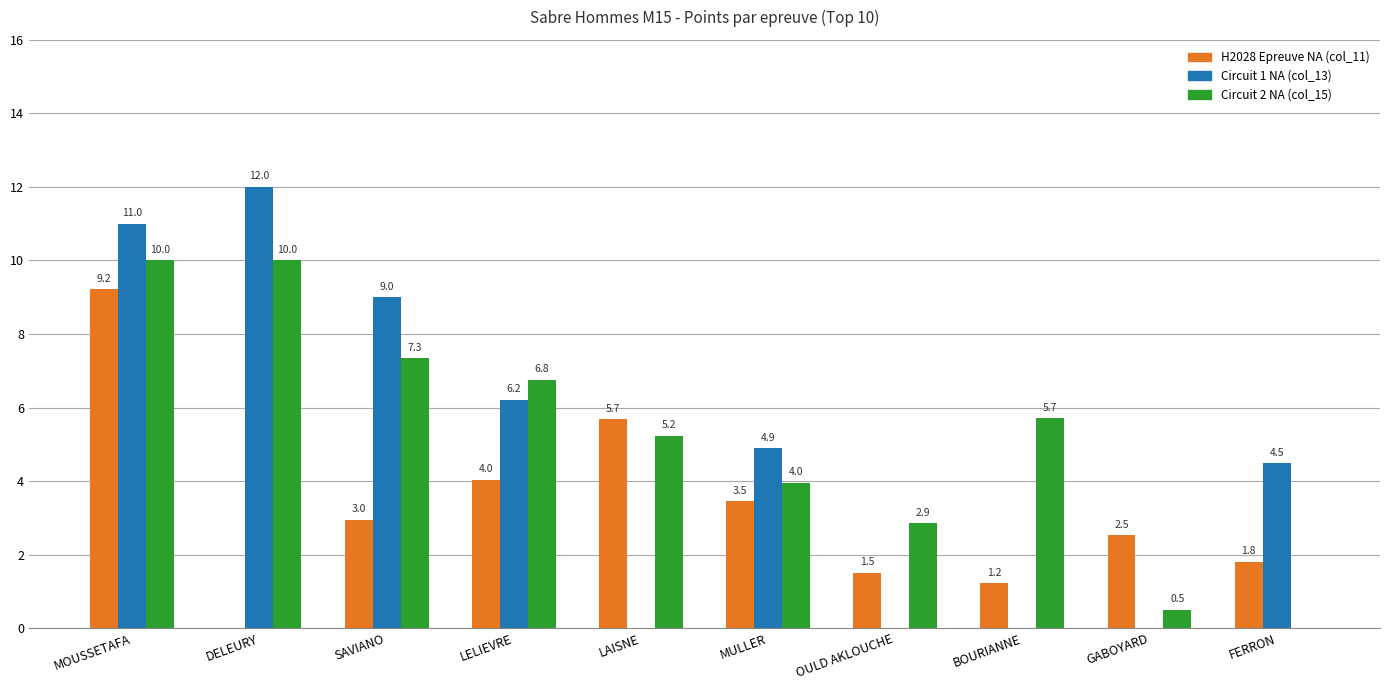

Reading left to right, list all the values displayed in this chart.

H2028 Epreuve NA (col_11): MOUSSETAFA=9.2	DELEURY=0.0	SAVIANO=3.0	LELIEVRE=4.0	LAISNE=5.7	MULLER=3.5	OULD AKLOUCHE=1.5	BOURIANNE=1.2	GABOYARD=2.5	FERRON=1.8
Circuit 1 NA (col_13): MOUSSETAFA=11.0	DELEURY=12.0	SAVIANO=9.0	LELIEVRE=6.2	LAISNE=0.0	MULLER=4.9	OULD AKLOUCHE=0.0	BOURIANNE=0.0	GABOYARD=0.0	FERRON=4.5
Circuit 2 NA (col_15): MOUSSETAFA=10.0	DELEURY=10.0	SAVIANO=7.3	LELIEVRE=6.8	LAISNE=5.2	MULLER=4.0	OULD AKLOUCHE=2.9	BOURIANNE=5.7	GABOYARD=0.5	FERRON=0.0